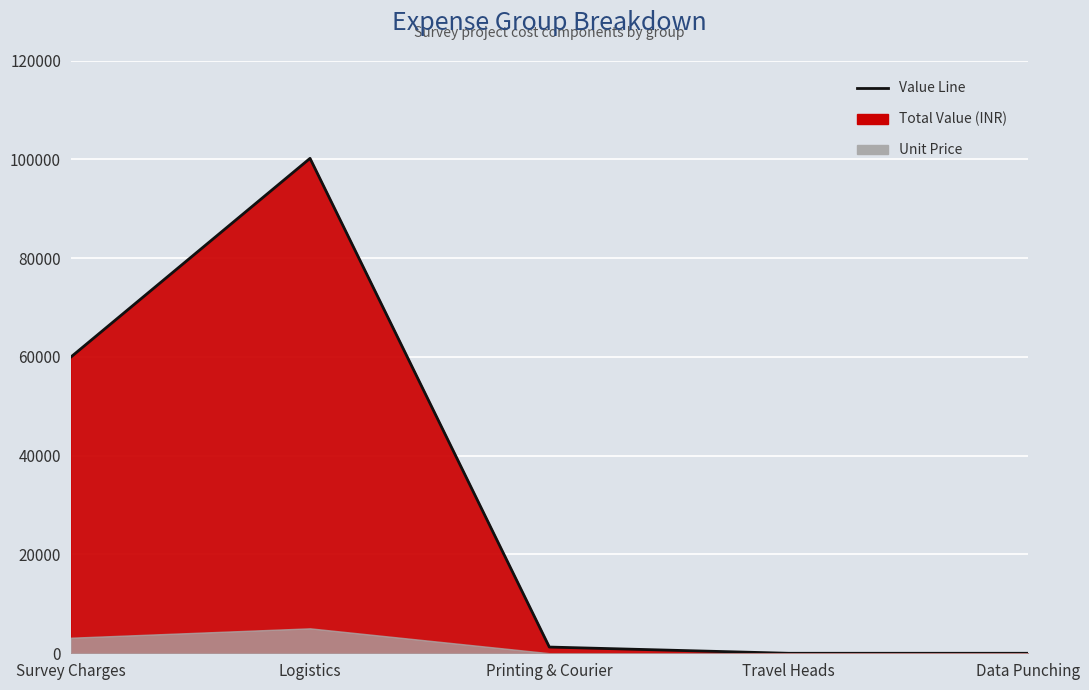

What is the average value?

32282